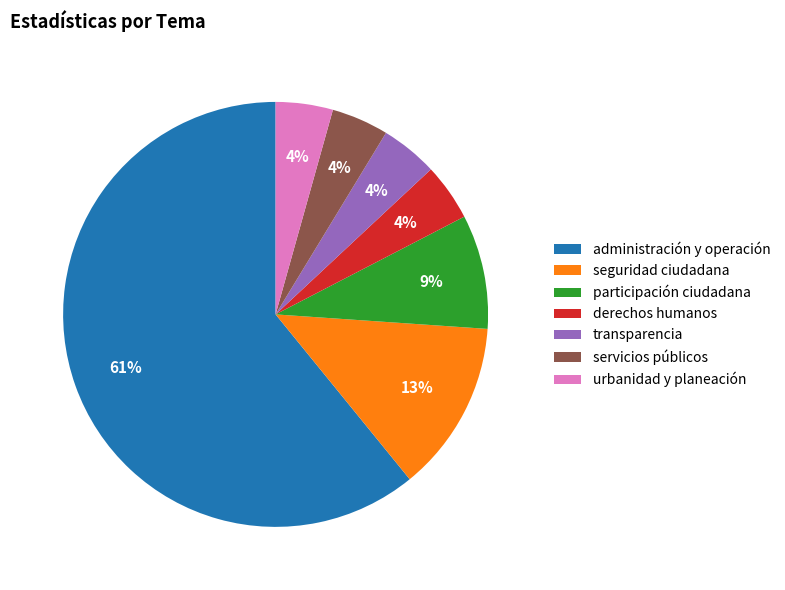

Does administración y operación represent more than half of the total?

Yes